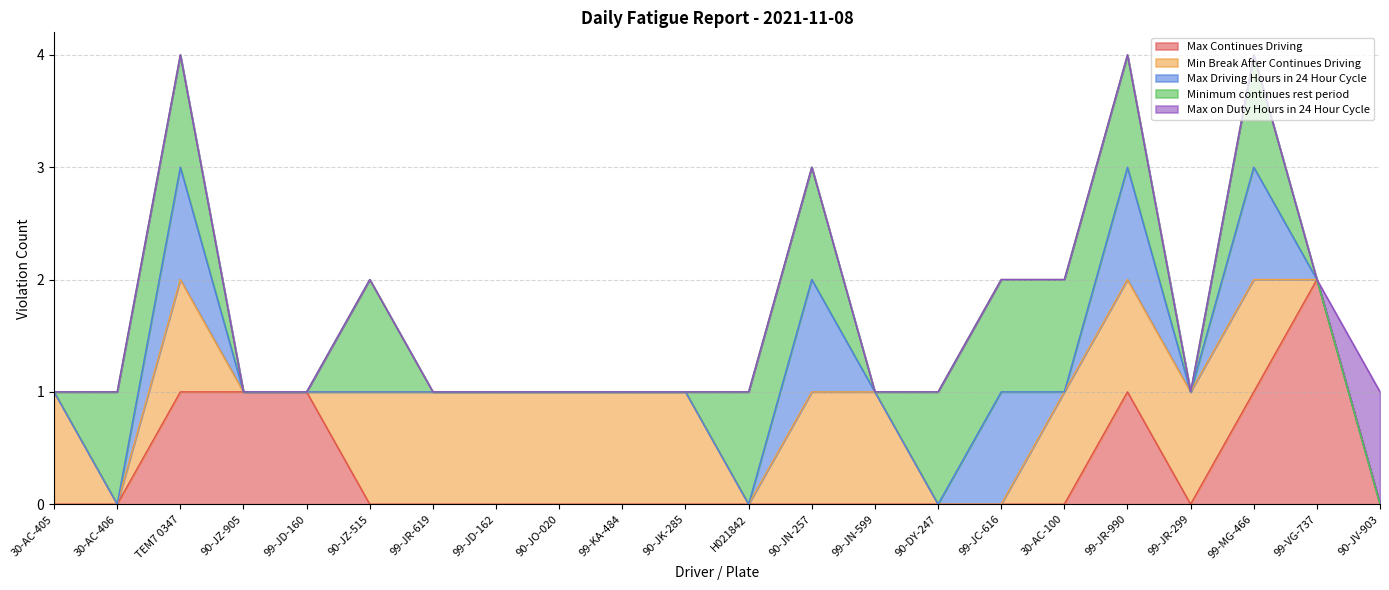

The Minimum continues rest period series shows 0 at 30-AC-406. True or false?

False